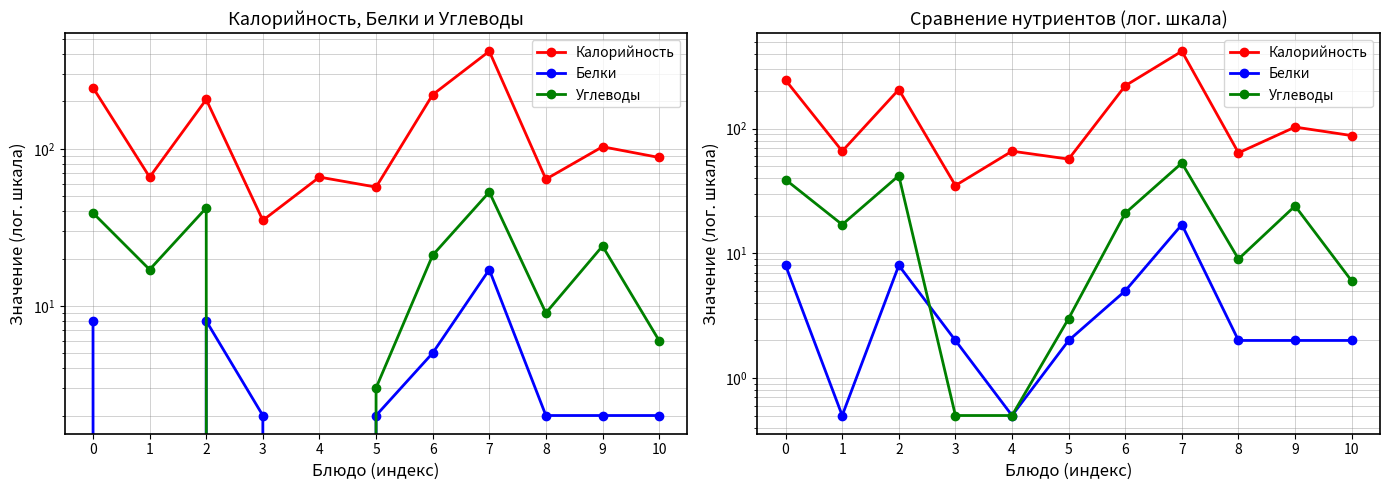

Which series has the widest spread of values?

Калорийность